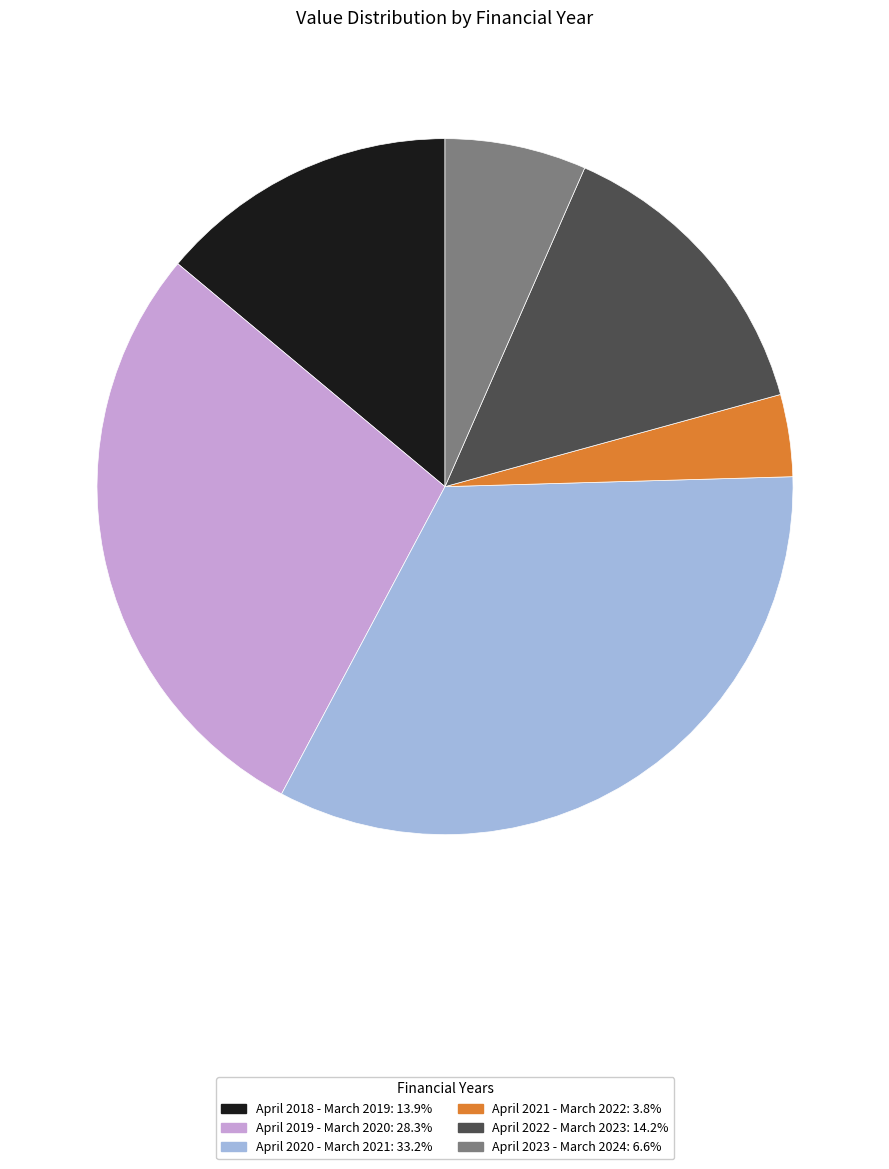

Does April 2023 - March 2024 represent more than half of the total?

No